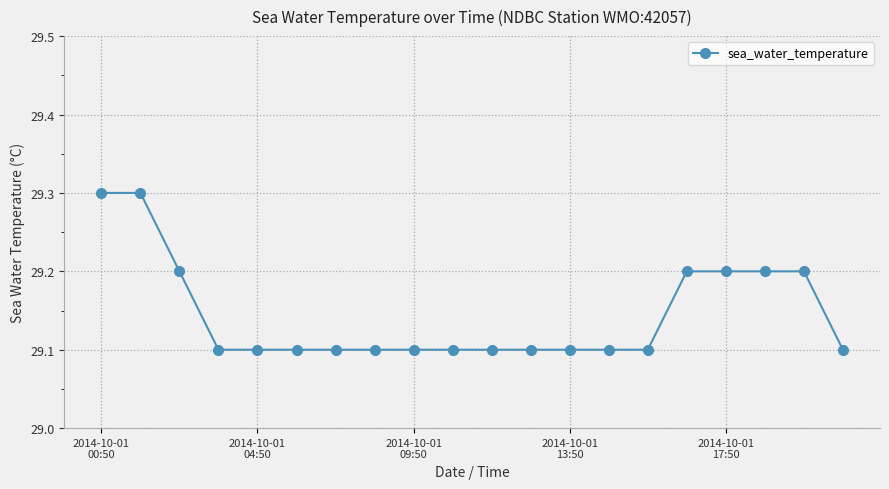

What is the value of the 13th point from the left?

29.1